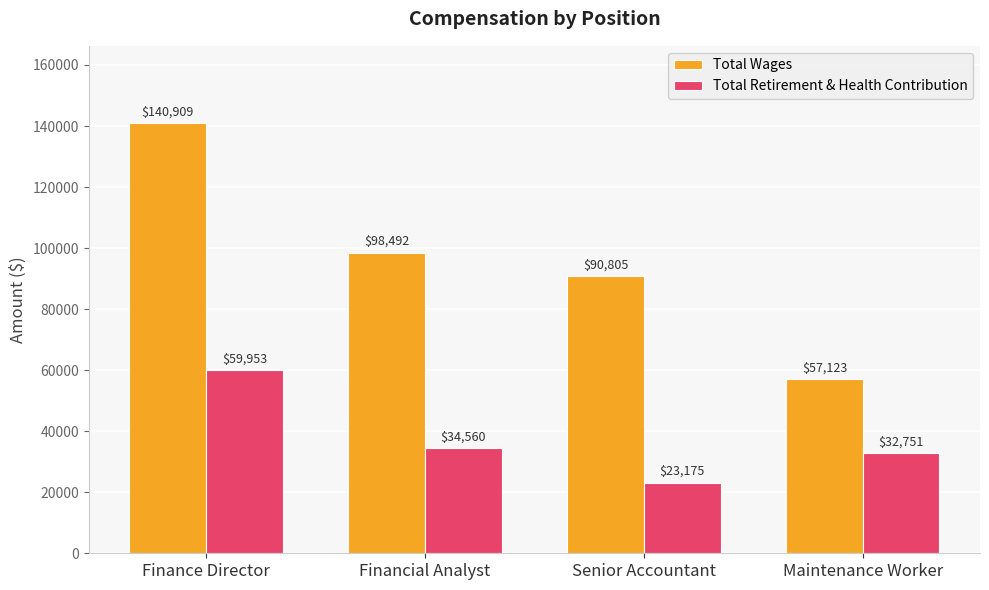

What are all the series names shown in the legend?

Total Wages, Total Retirement & Health Contribution